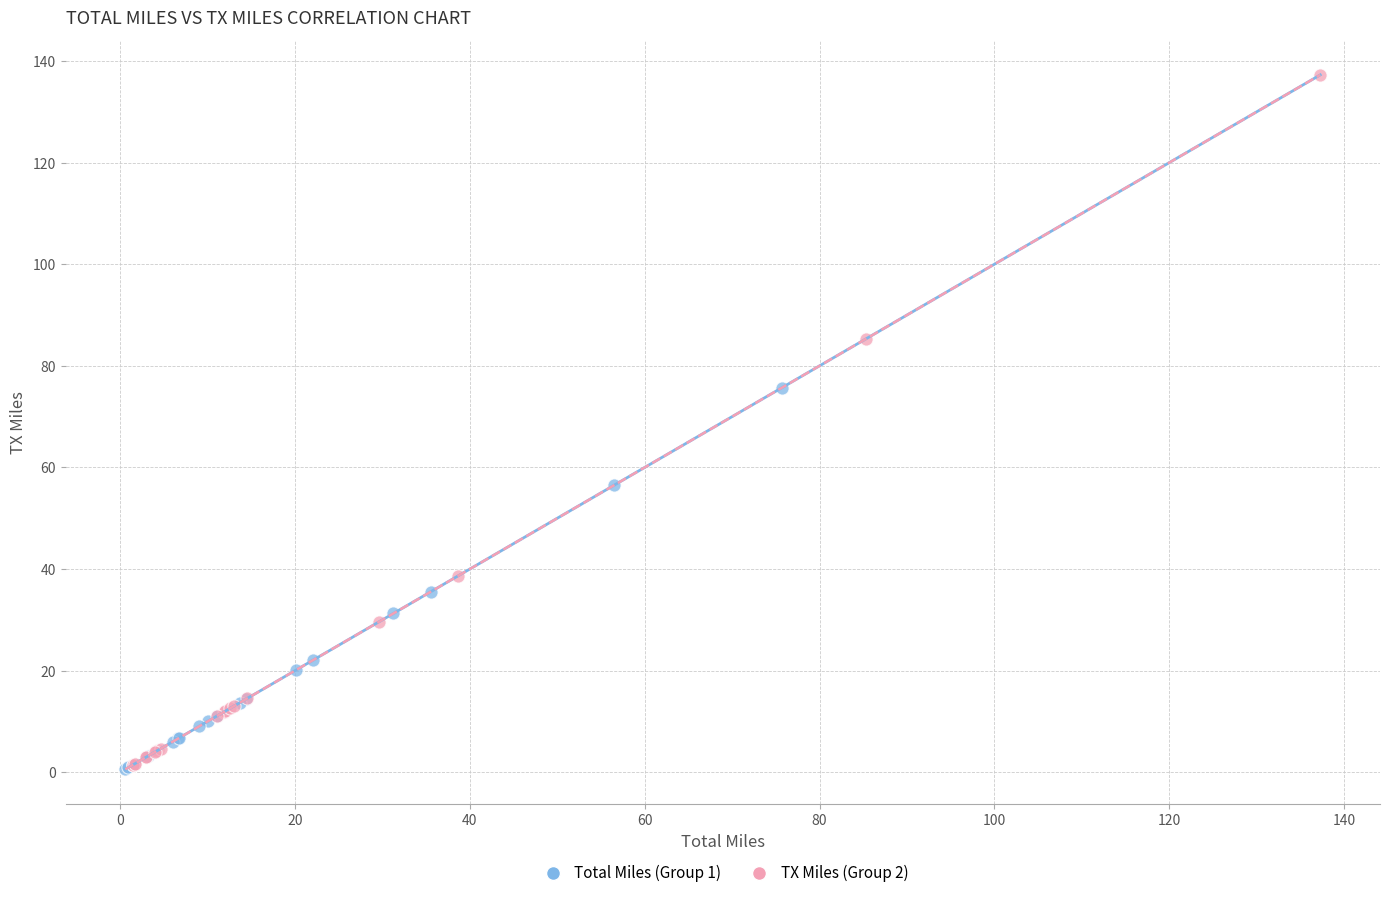

Which series has the widest spread of Y values?

TX Miles (Group 2)